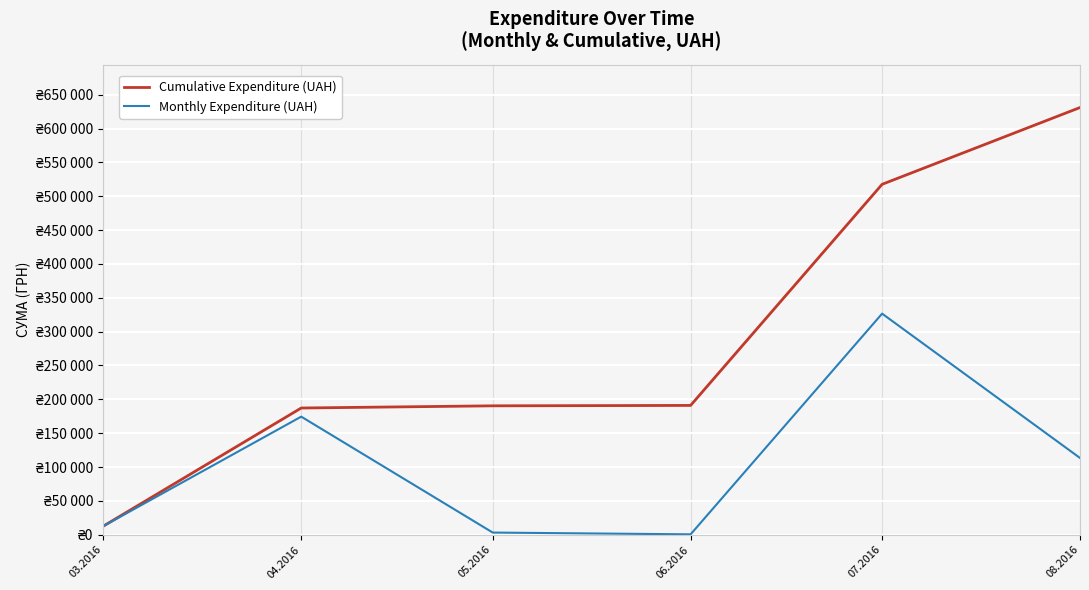

Which category has the highest value across all series?

08.2016